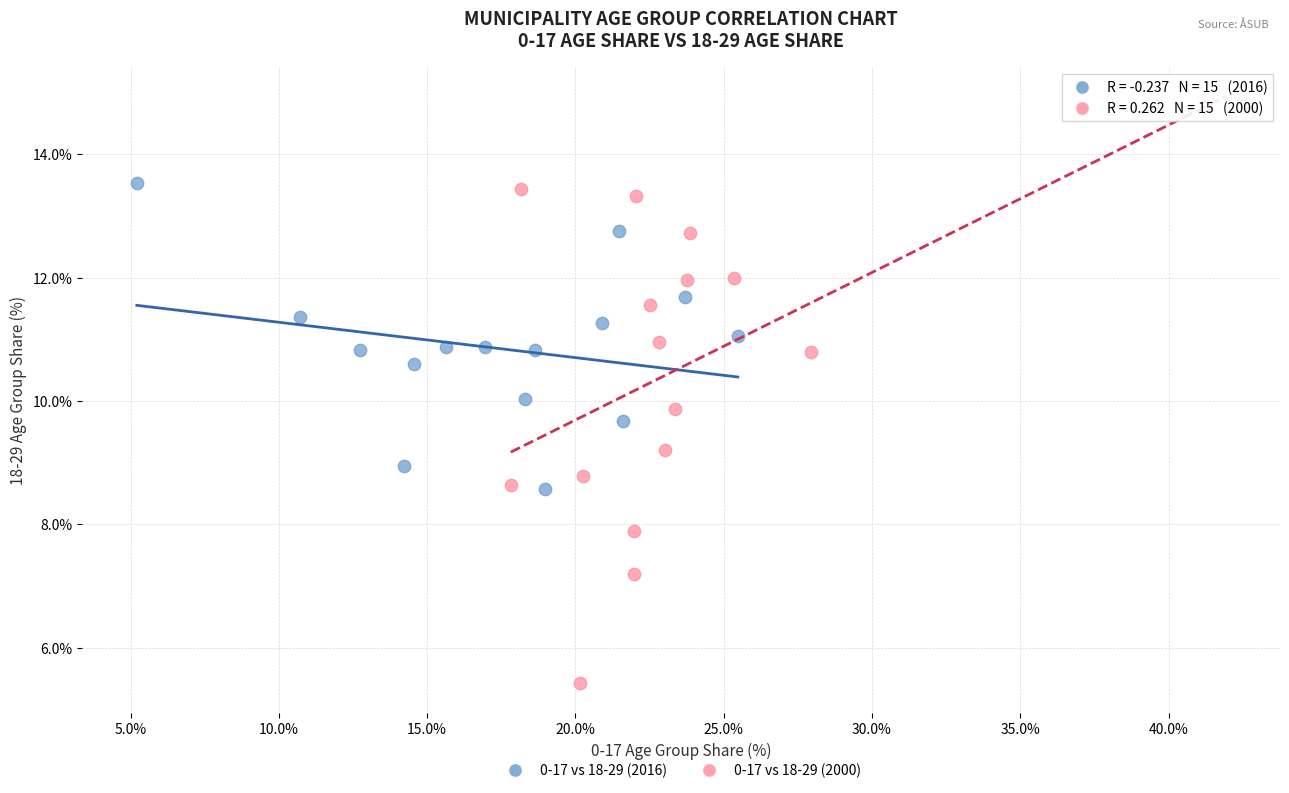

Which series reaches the minimum Y coordinate?

0-17 vs 18-29 (2000)